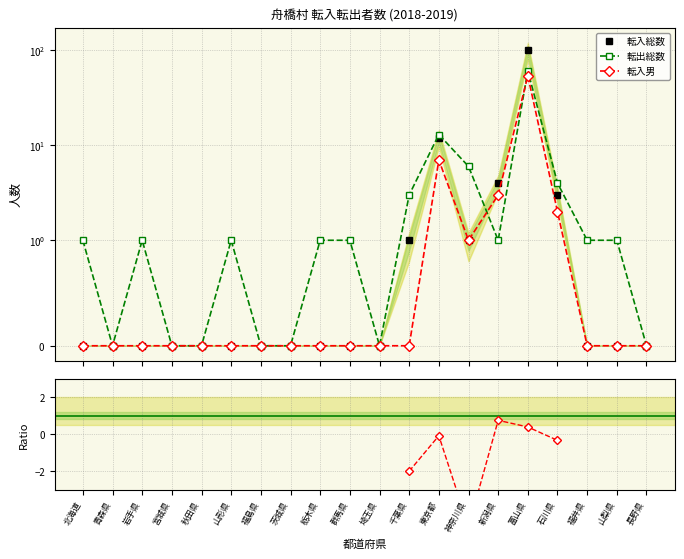

What is the average value of the 転出総数 series?

4.8